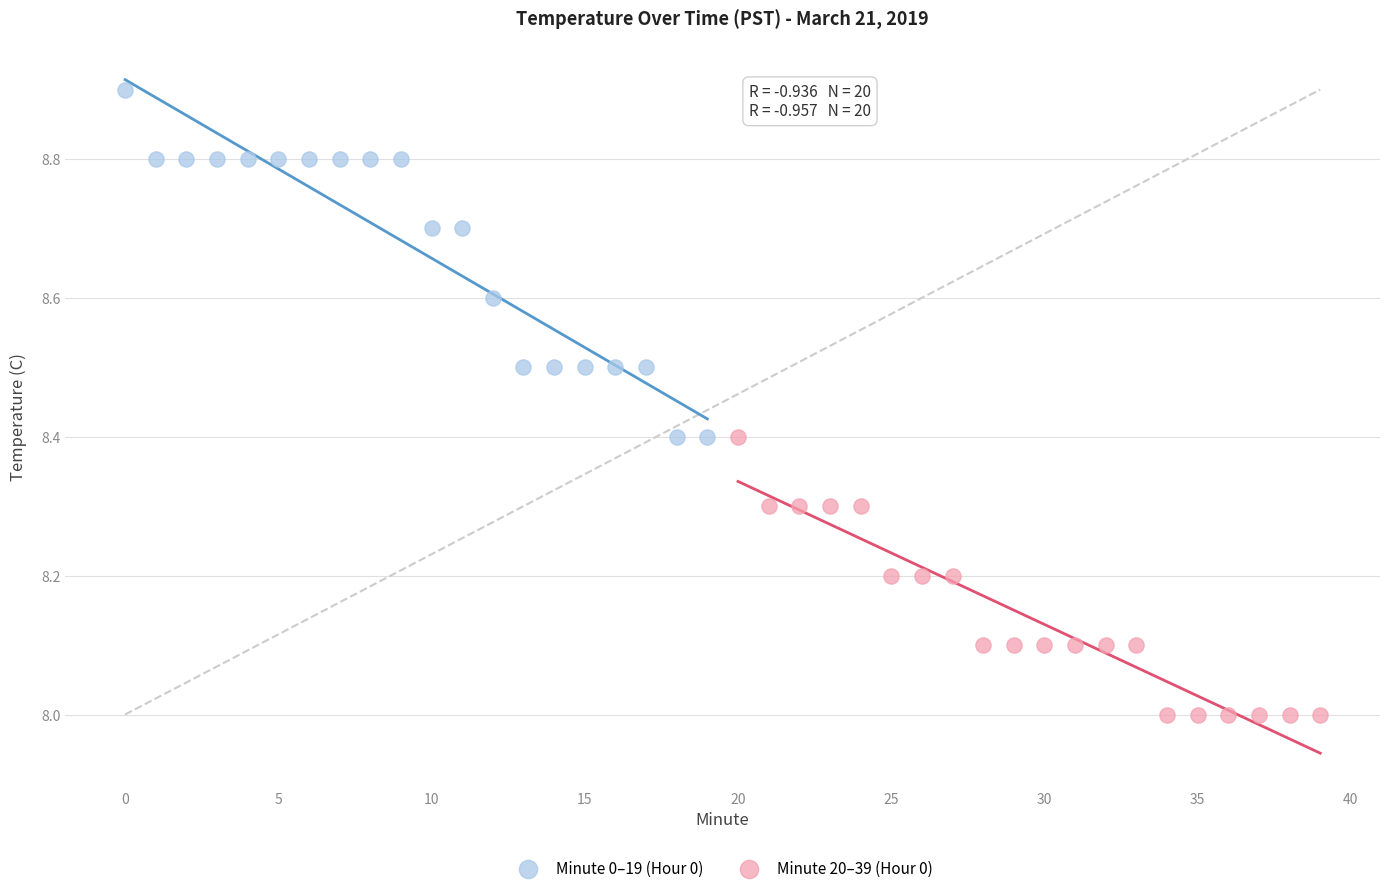

Which series reaches the minimum Y coordinate?

Minute 20–39 (Hour 0)